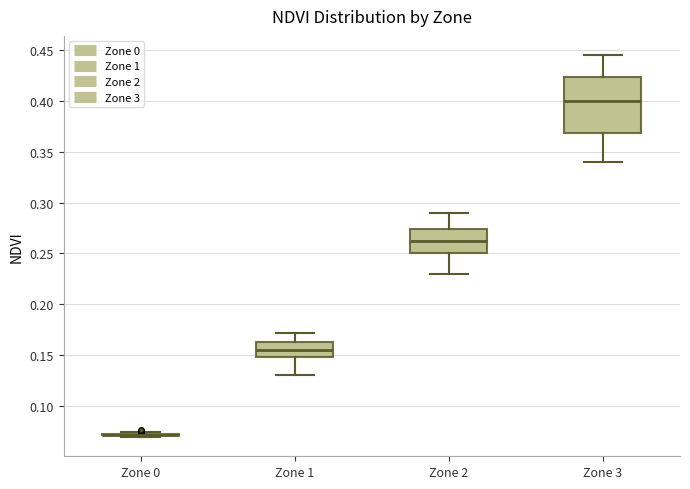

Reading left to right, read every box against the y-axis: the position of its median line, the range the box covers, and the ends of its whiskers. The values are not printed on the chart, so give them approximately, as read against the axis.

Zone 0: box collapsed to a line at 0.070, whiskers 0.070 to 0.075
Zone 1: median 0.155, box 0.150 to 0.165, whiskers 0.130 to 0.170
Zone 2: median 0.265, box 0.250 to 0.275, whiskers 0.230 to 0.290
Zone 3: median 0.400, box 0.370 to 0.425, whiskers 0.340 to 0.445